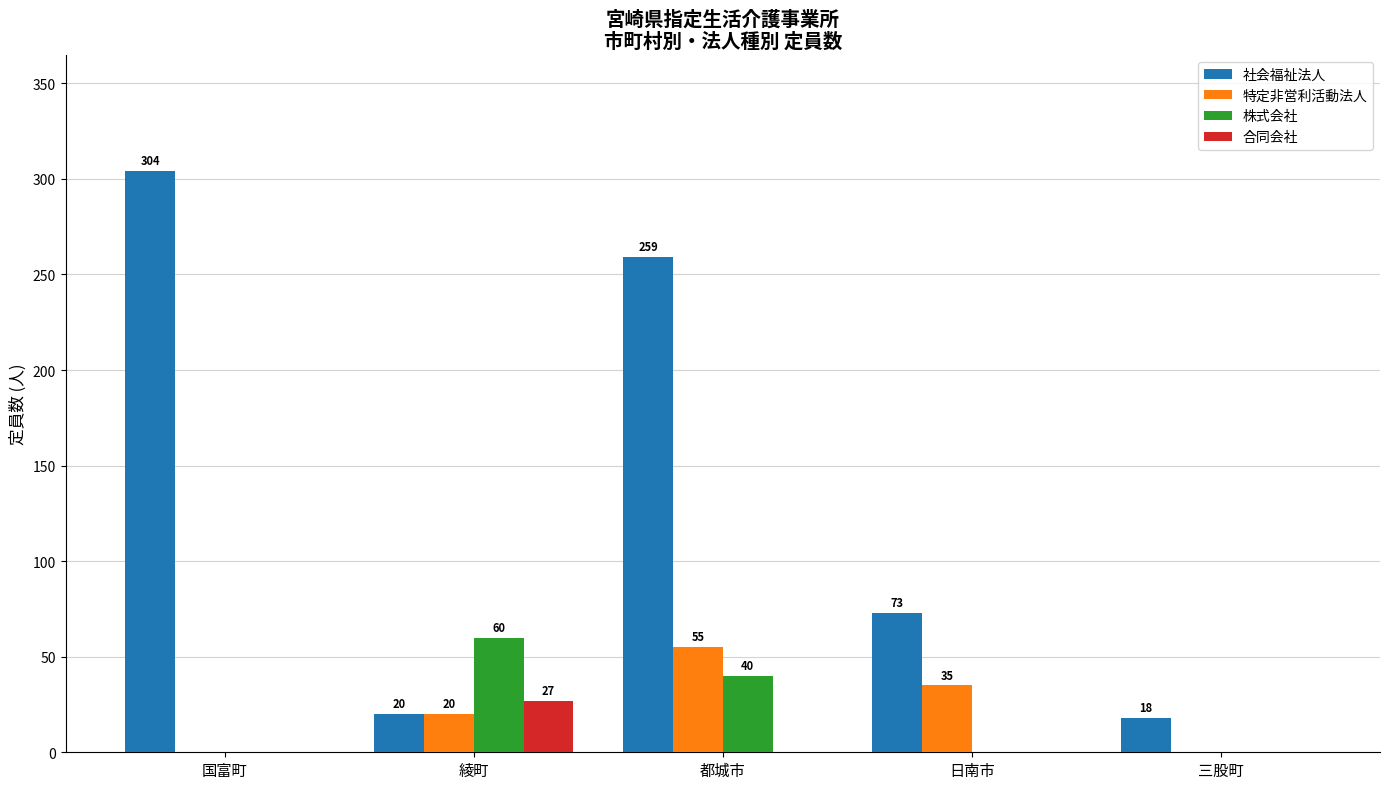

Reading left to right, transcribe all the data shown in this chart.

社会福祉法人: 304	20	259	73	18
特定非営利活動法人: 0	20	55	35	0
株式会社: 0	60	40	0	0
合同会社: 0	27	0	0	0